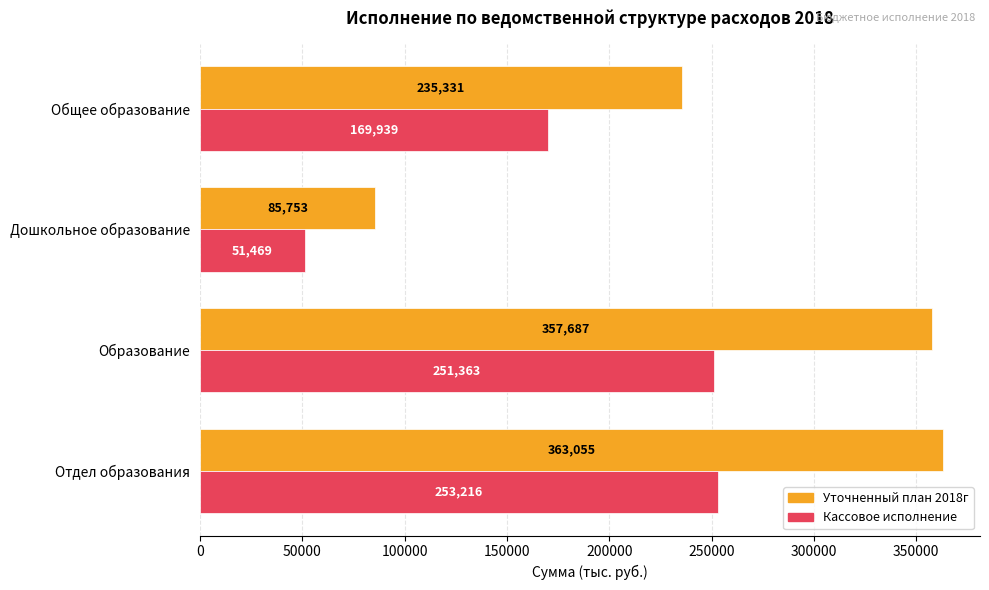

List the series in order of their peak value, highest first.

Уточненный план 2018г, Кассовое исполнение